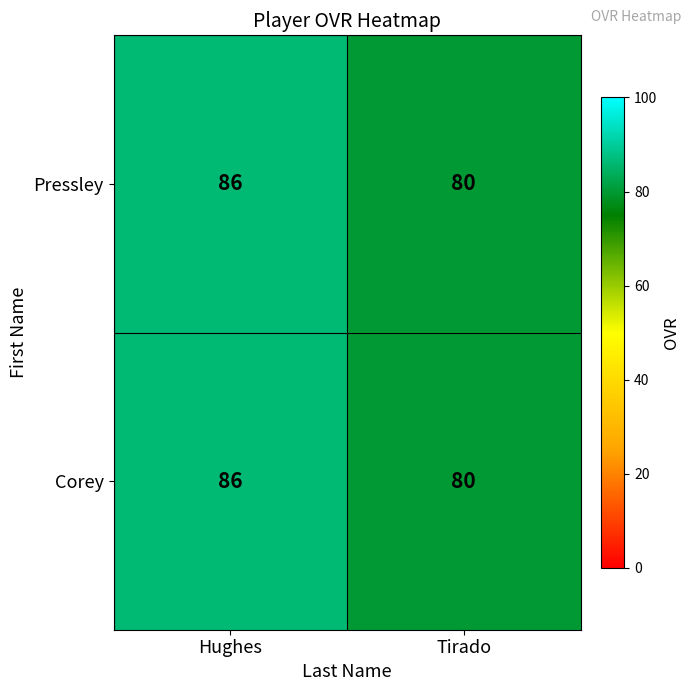

Is it true that Corey equals 80 at Tirado?

True